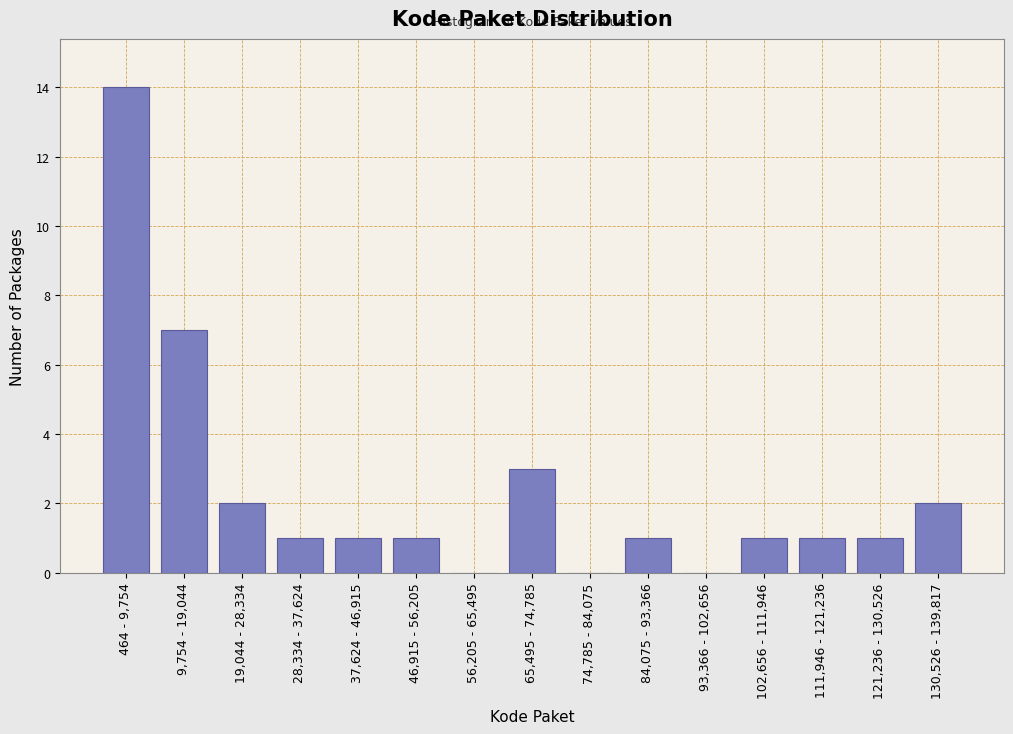

Reading left to right, transcribe all the data shown in this chart.

464 - 9,754=14	9,754 - 19,044=7	19,044 - 28,334=2	28,334 - 37,624=1	37,624 - 46,915=1	46,915 - 56,205=1	56,205 - 65,495=0	65,495 - 74,785=3	74,785 - 84,075=0	84,075 - 93,366=1	93,366 - 102,656=0	102,656 - 111,946=1	111,946 - 121,236=1	121,236 - 130,526=1	130,526 - 139,817=2